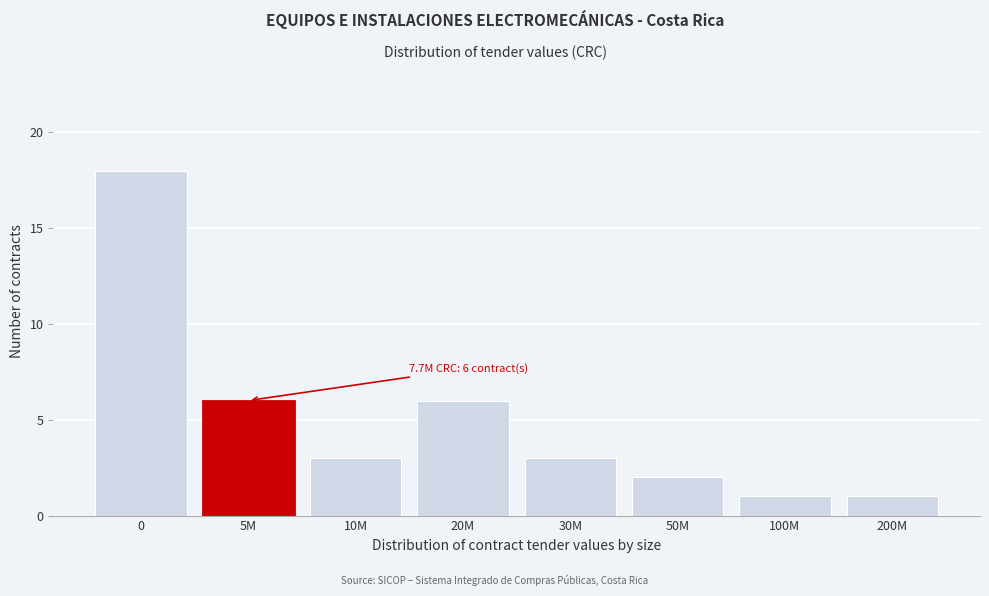

Reading left to right, what are all the values shown in this chart?

18	6	3	6	3	2	1	1